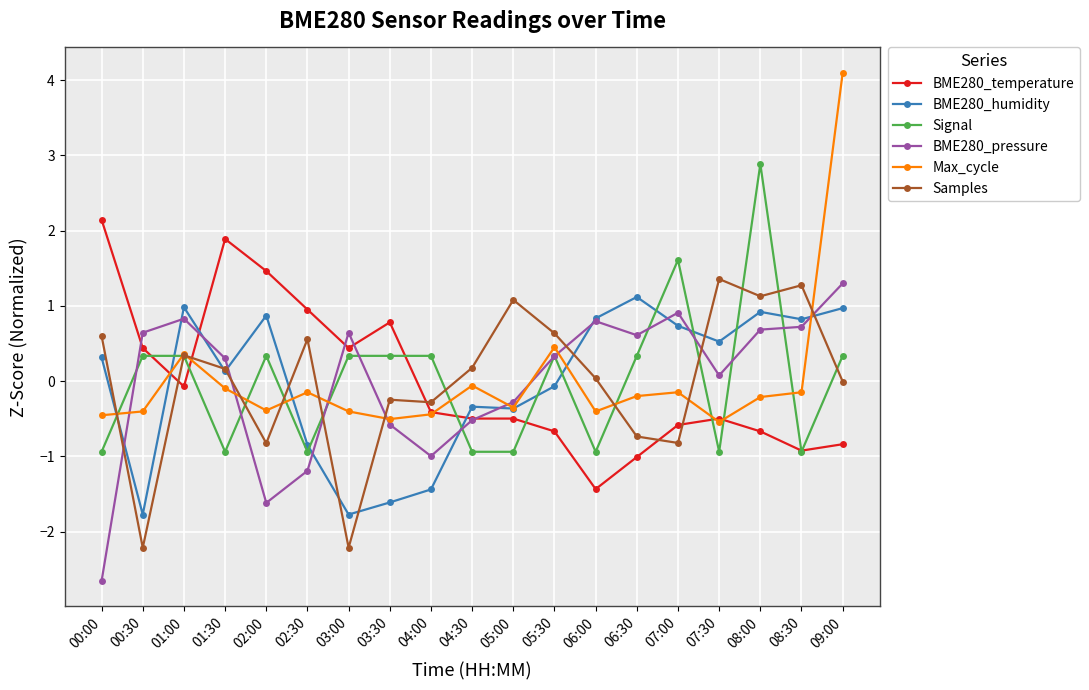

What is the label of the 1st point from the left?

00:00